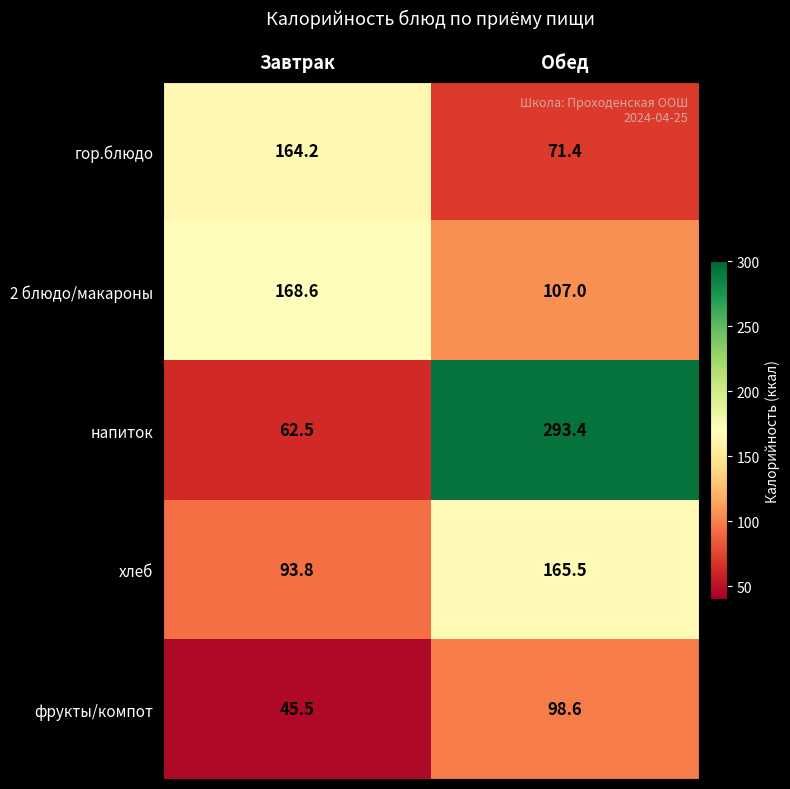

How many series are shown in this chart?

5